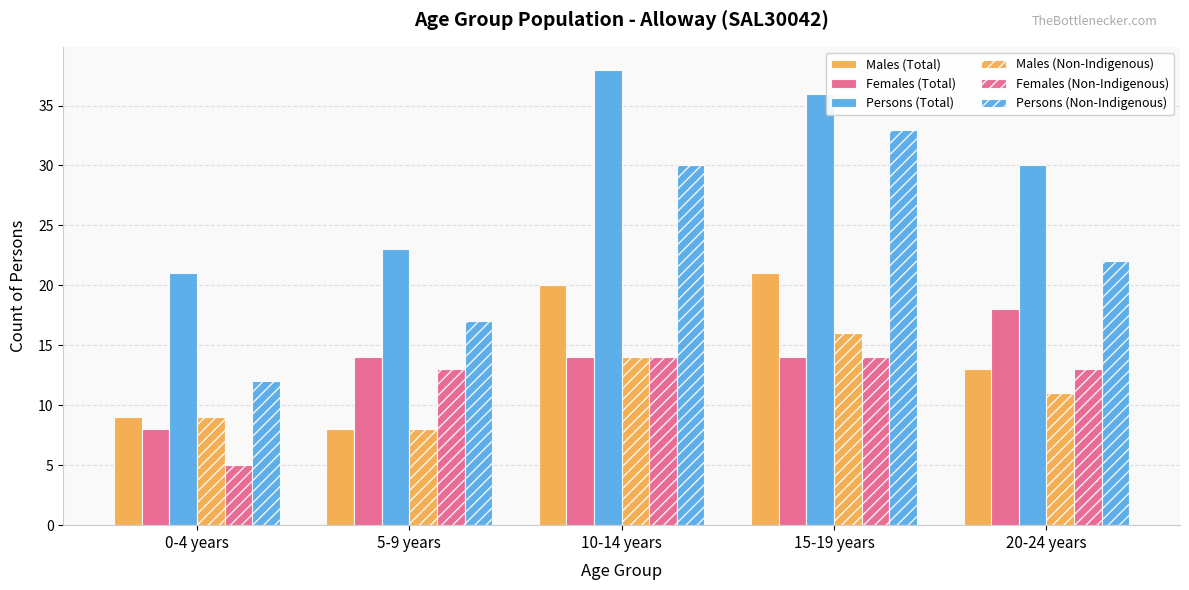

What is the sum of all Males (Total) values?

71